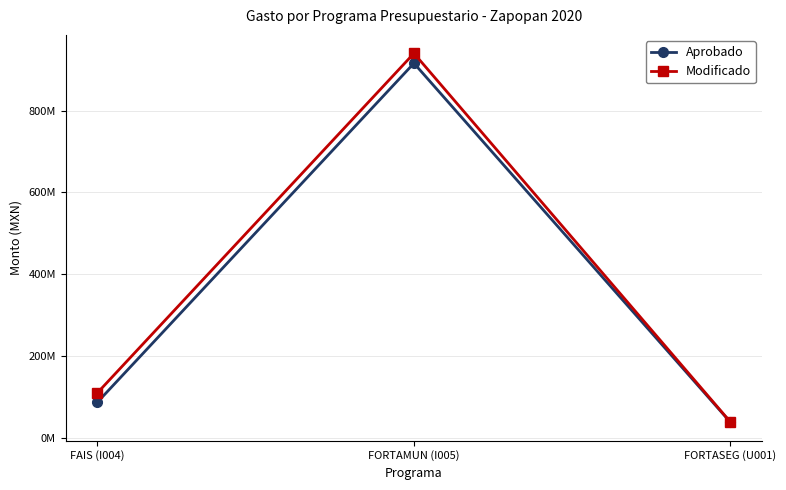

What is the sum of the Modificado values at FORTASEG (U001) and FORTAMUN (I005)?

978662774.9